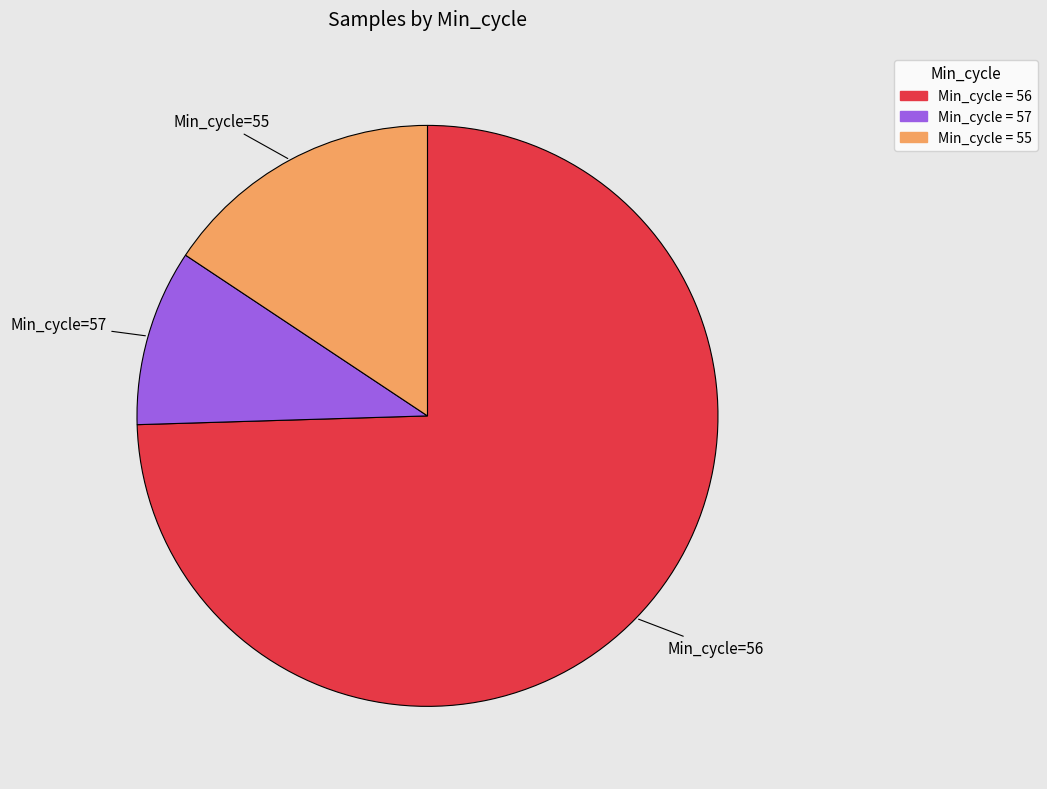

Is there a majority slice in this chart?

Yes